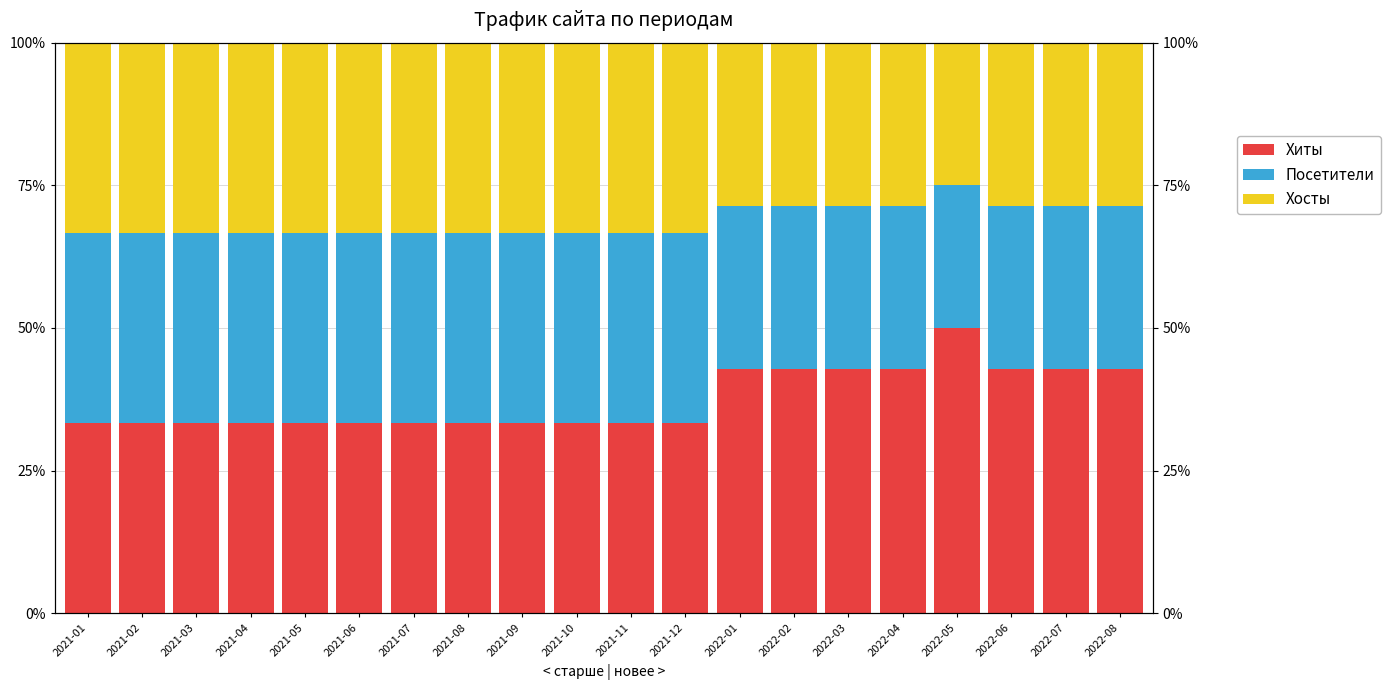

At which category is the sum across all series the highest?

2022-01